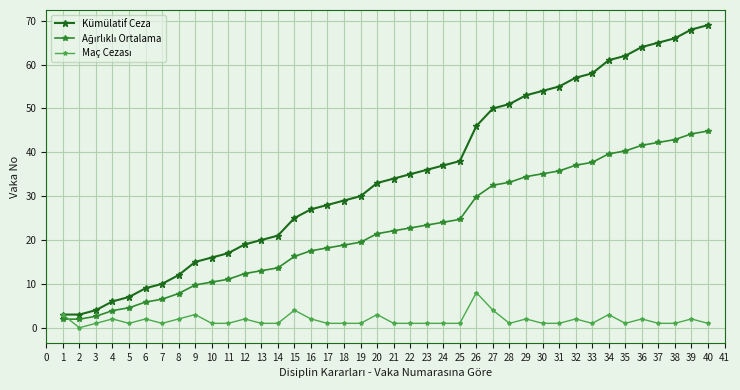

Which series has the largest range (max minus min)?

Kümülatif Ceza